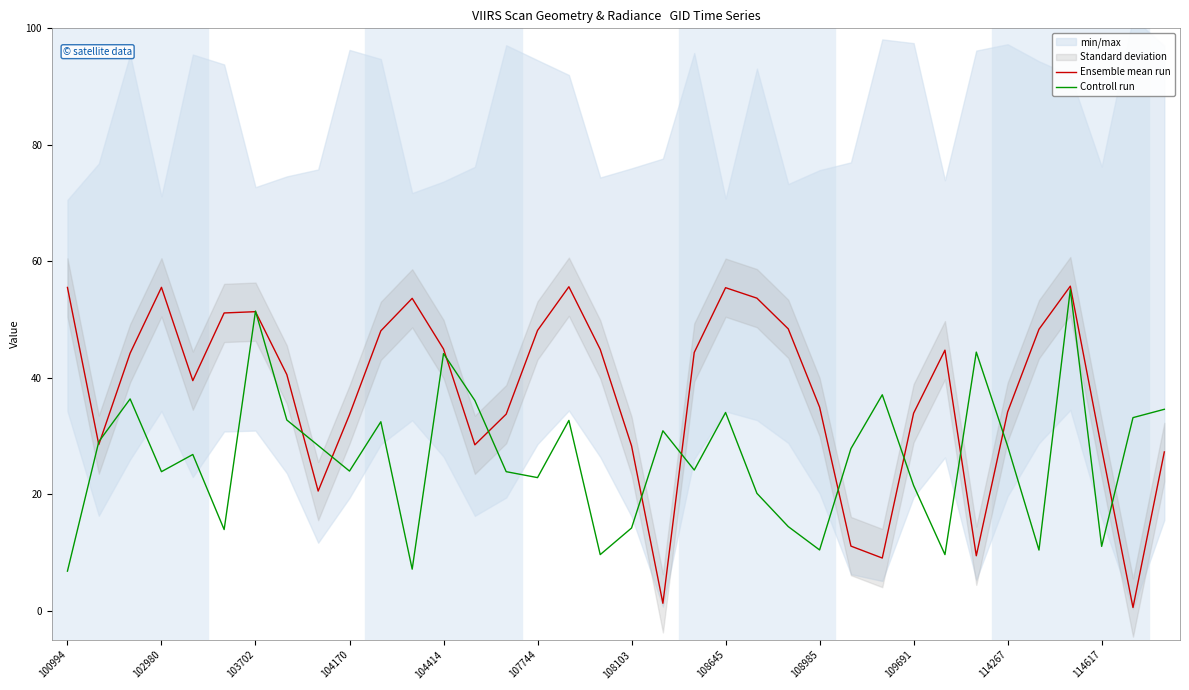

True or false: Ensemble mean run has a value of 73.8 at 103702.

False